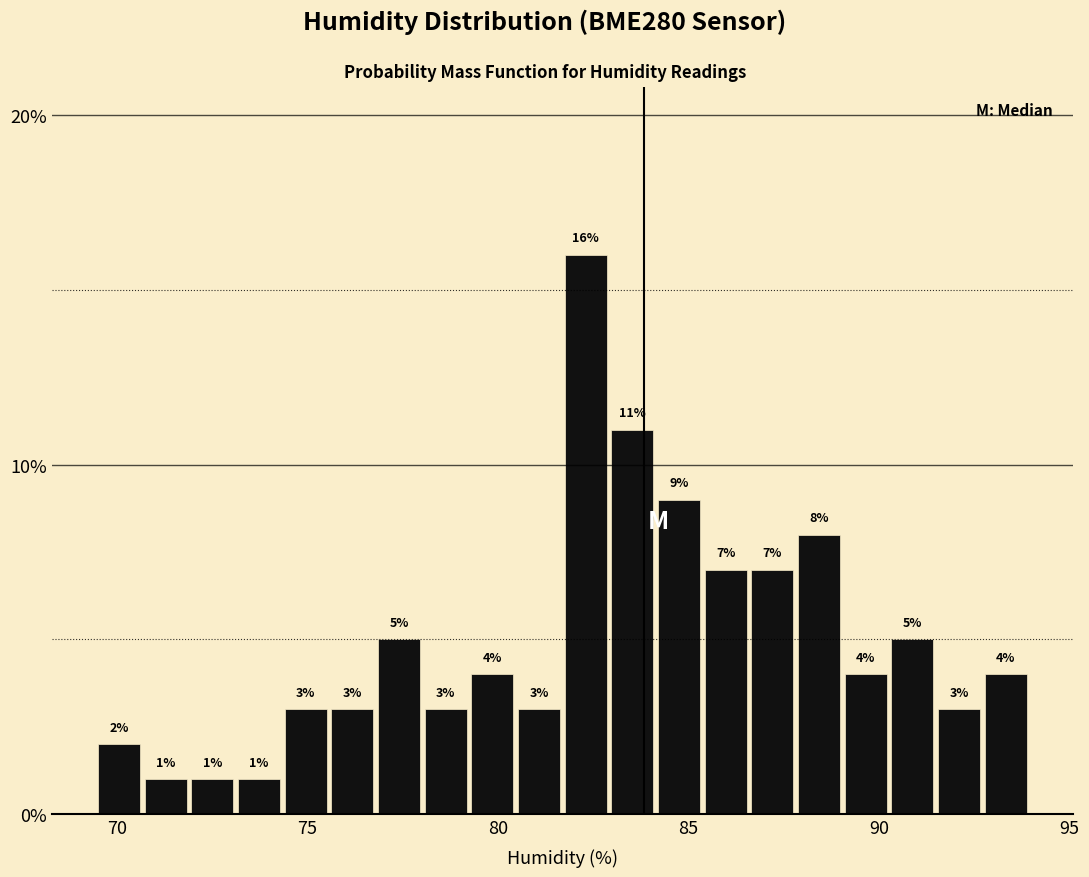

Read against the x-axis, roughly where is the centre of the tallest bar?

82.5